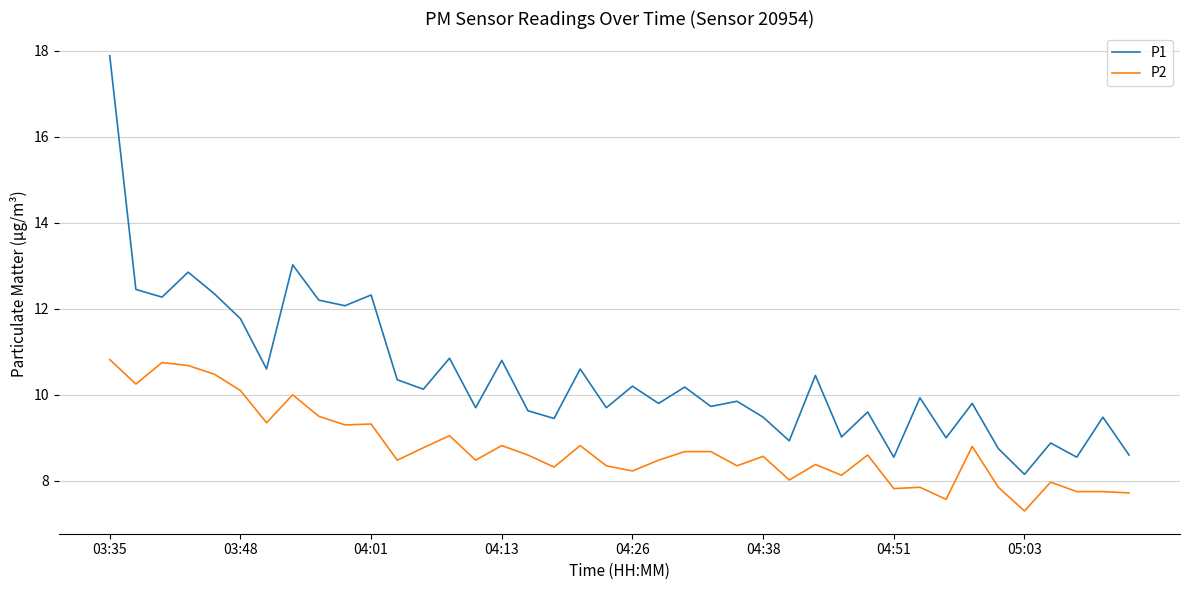

List the series in order of their peak value, lowest first.

P2, P1